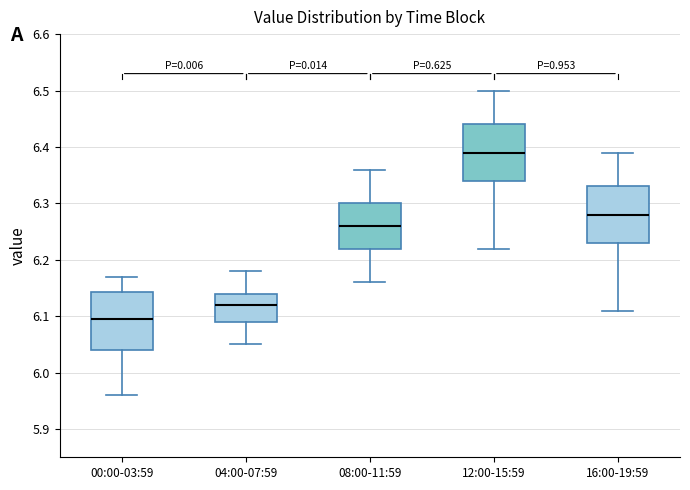

Which box has the highest median line?

12:00-15:59